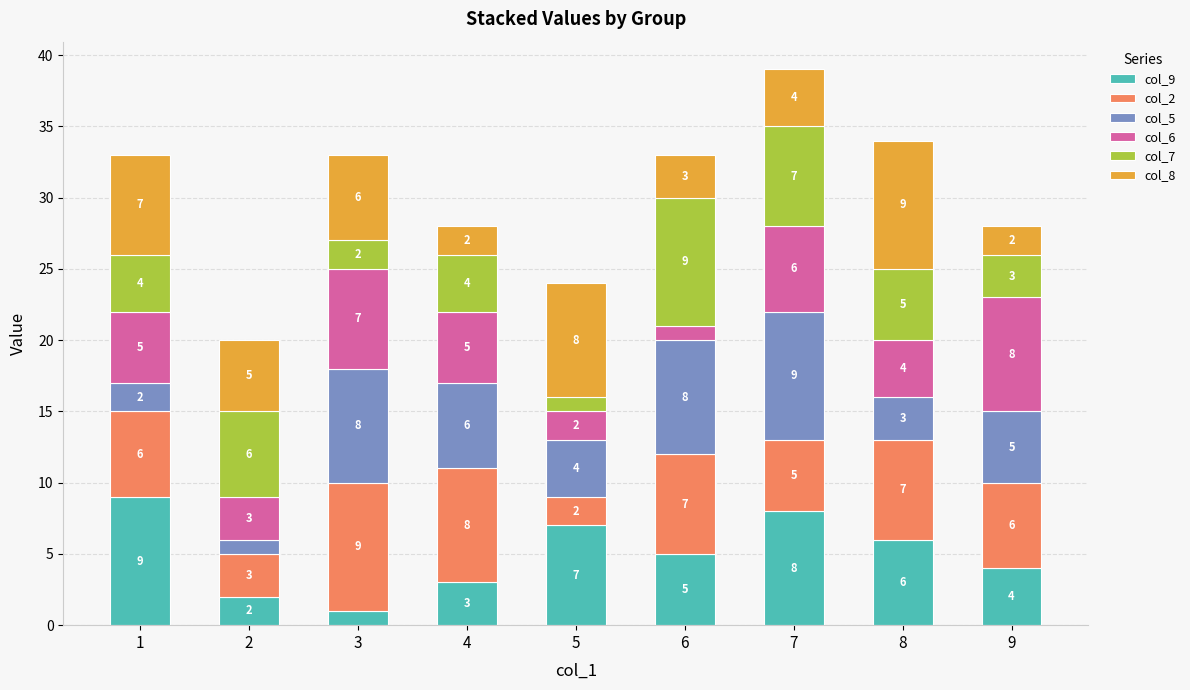

At which category is the sum across all series the highest?

7